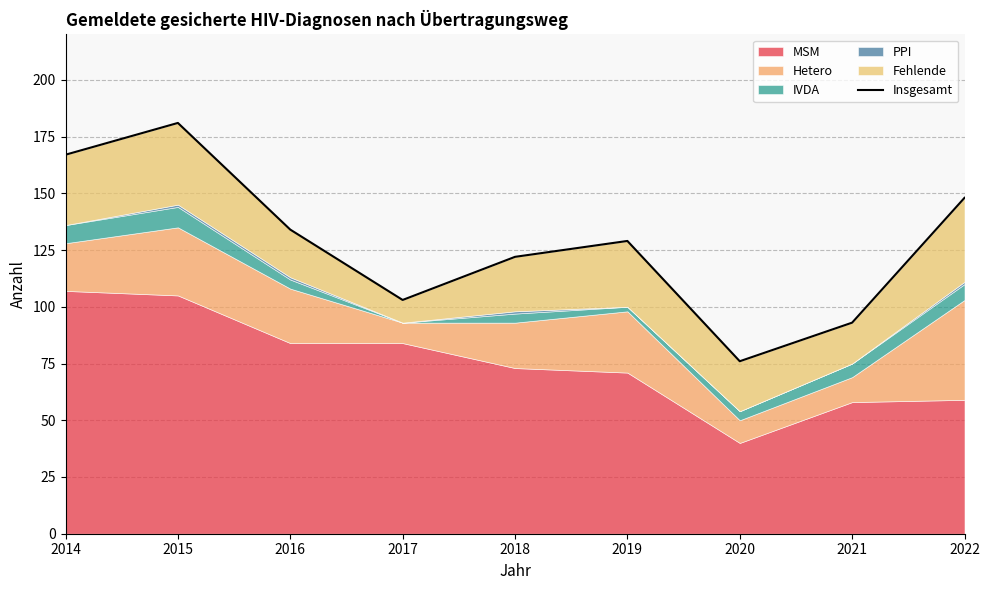

Which has a higher value, 2021 or 2022?

2022